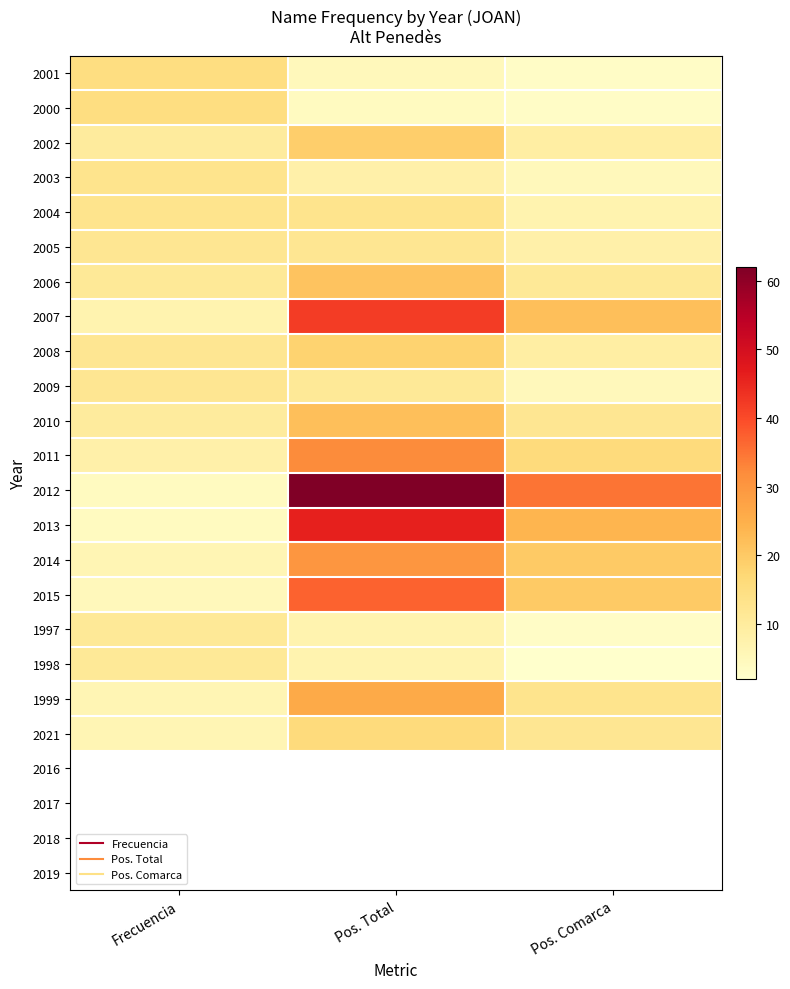

How many series are shown in this chart?

24